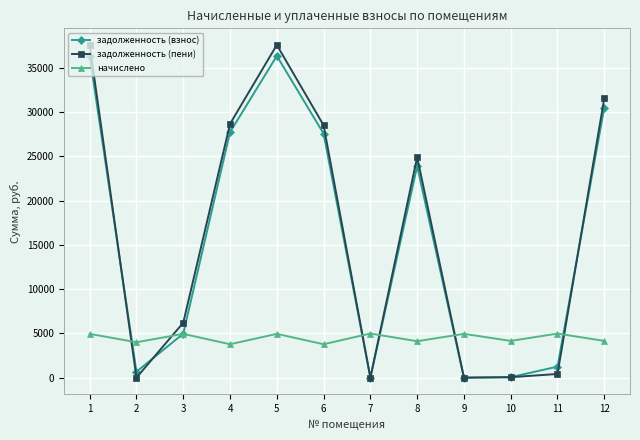

Between which two adjacent categories do задолженность (взнос) and задолженность (пени) first intersect?

1 and 2